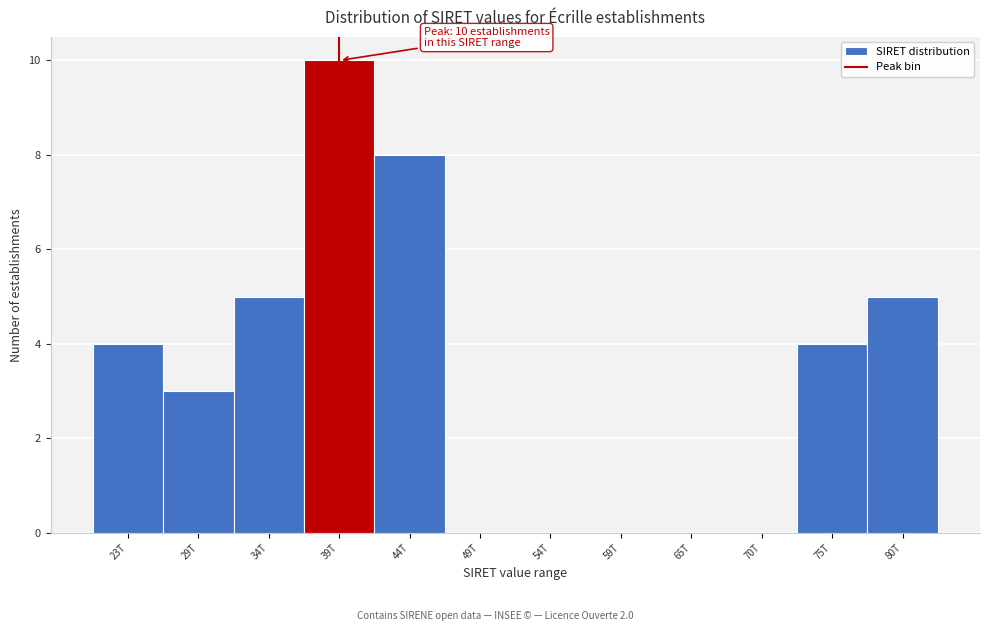

Reading right to left, extract all data points from this chart.

80T=5	75T=4	70T=0	65T=0	59T=0	54T=0	49T=0	44T=8	39T=10	34T=5	29T=3	23T=4